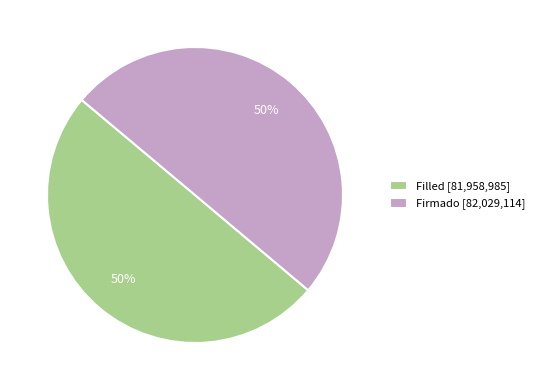

To the nearest percent, what percentage of the pie is Firmado [82,029,114]?

50%